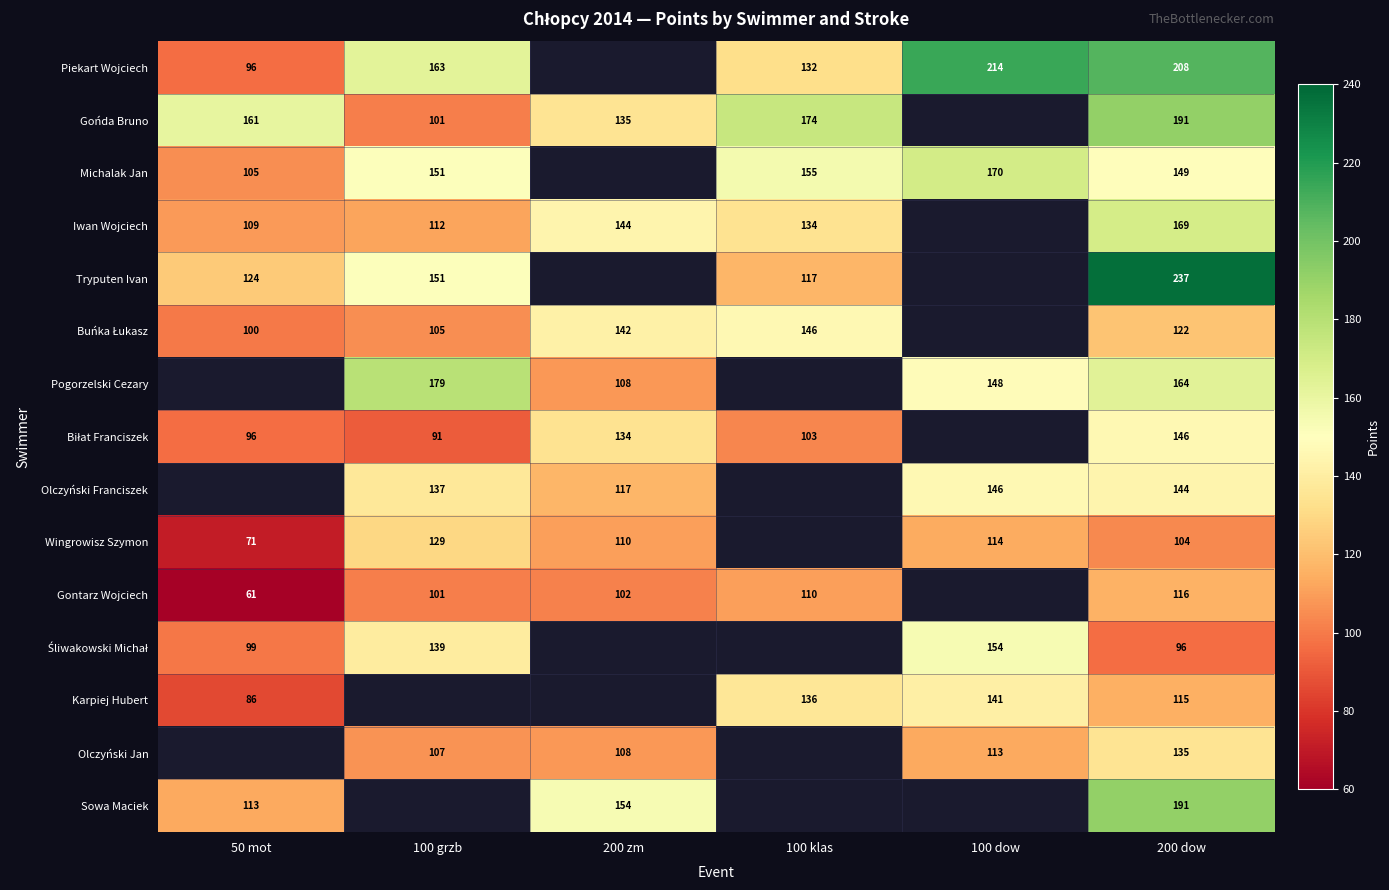

The value of Michalak Jan at 100 dow is 97. True or false?

False